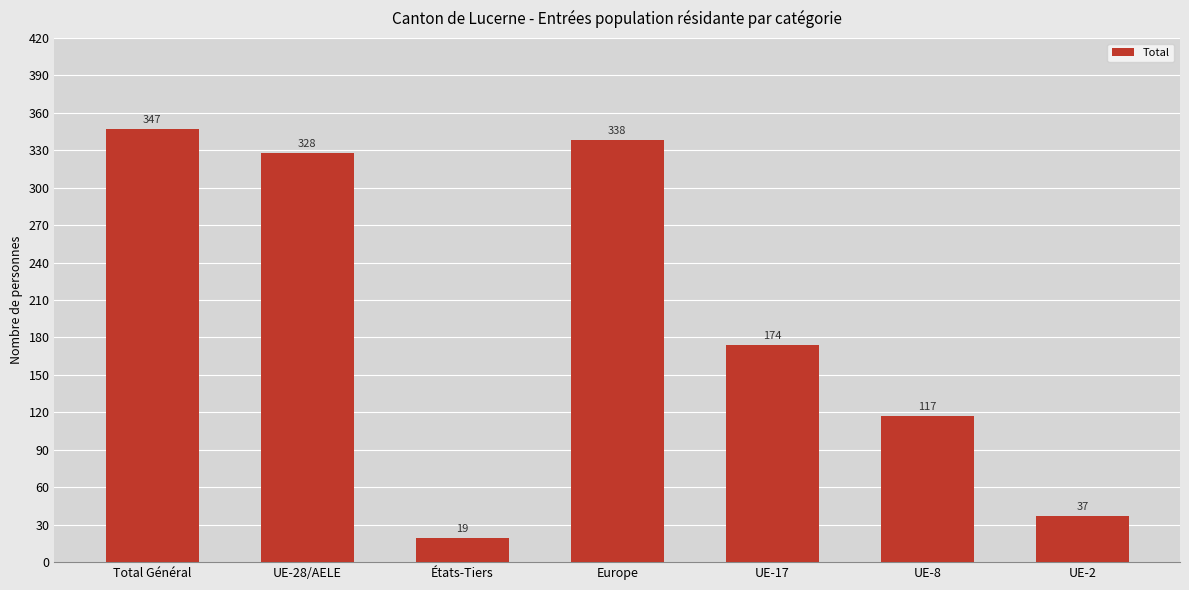

Where is the data nearest to the value 183?

UE-17